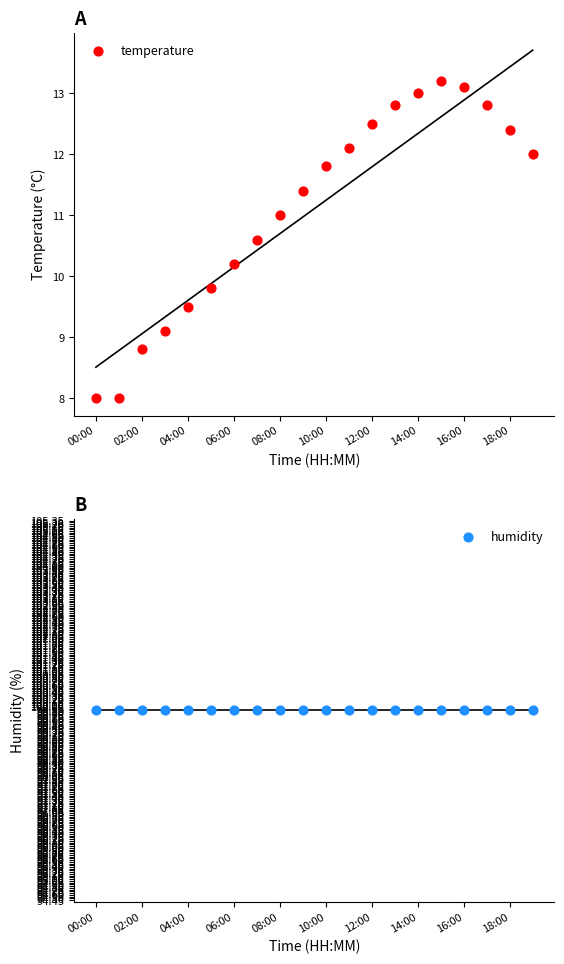

At how many categories does at least one series exceed 17?

20